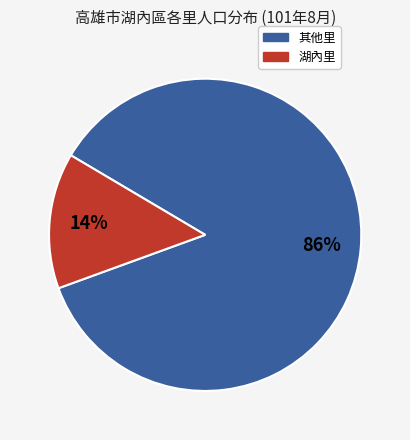

Is there a majority slice in this chart?

Yes